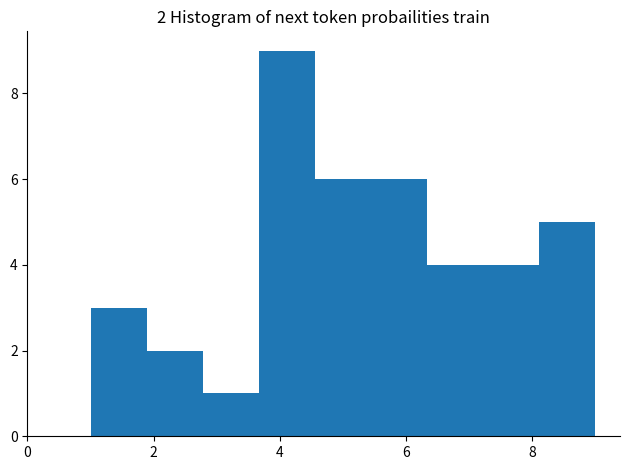

Which range on the x-axis has the tallest bar?

3.6 to 4.6